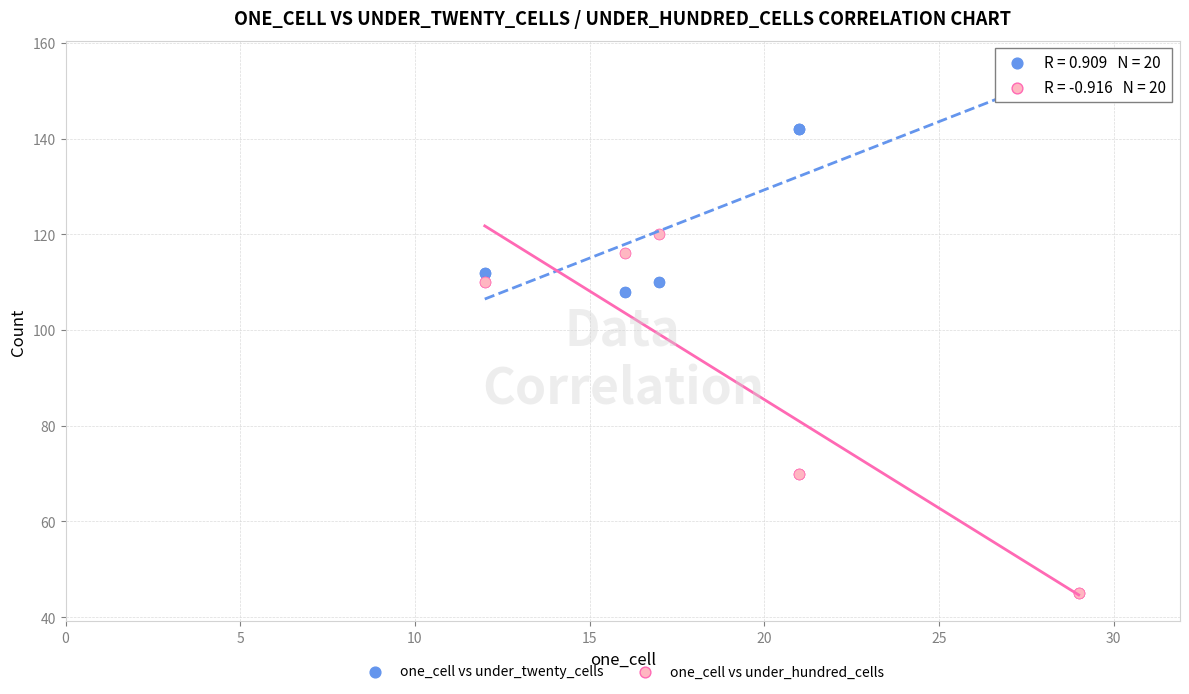

Which series has the largest Y range (max minus min)?

one_cell vs under_hundred_cells